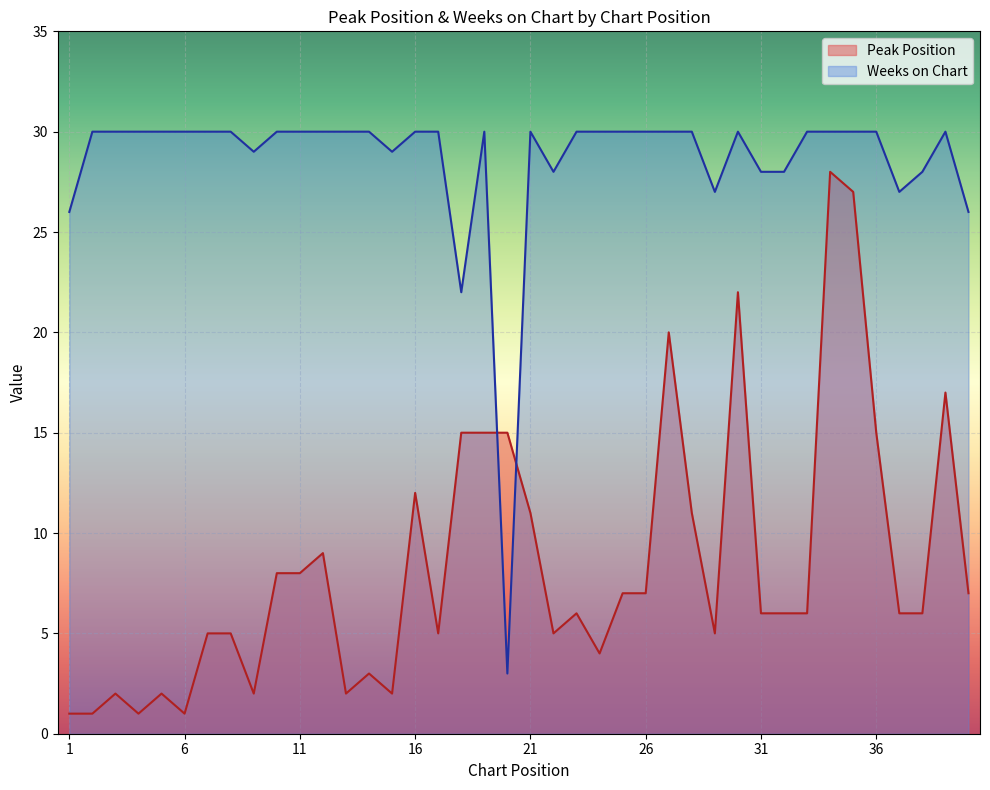

What is the approximate value of Weeks on Chart at 2?

30